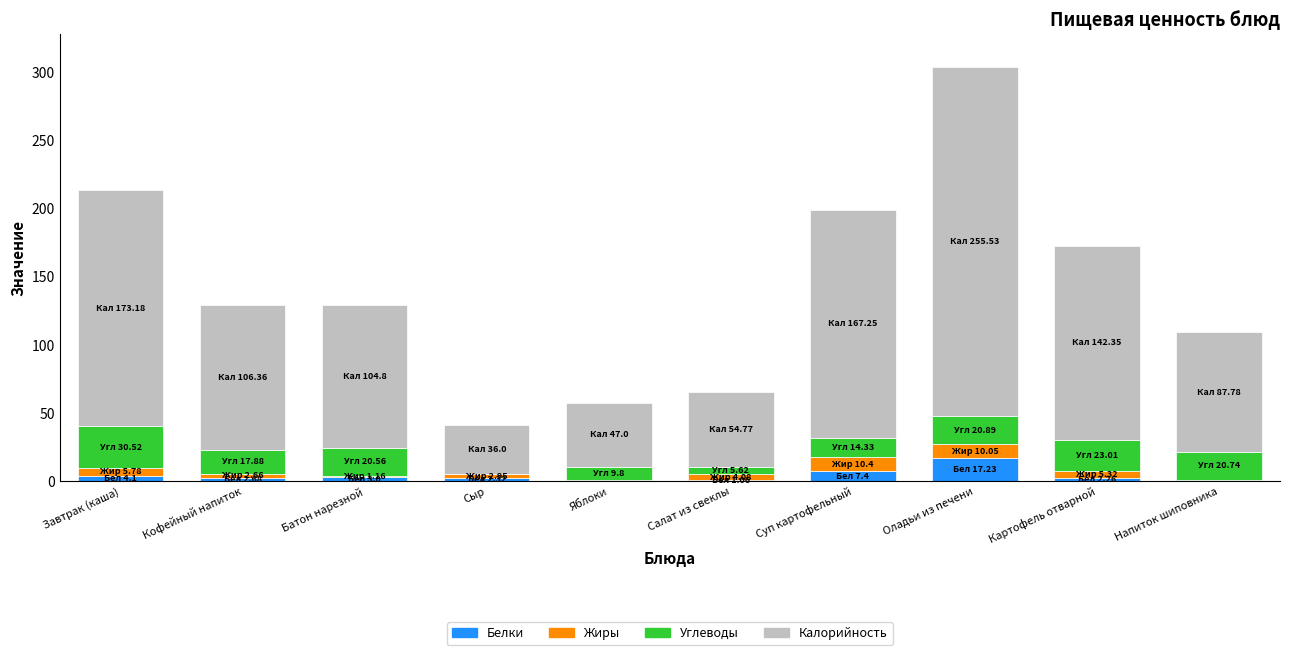

At which category is the sum across all series the highest?

Оладьи из печени